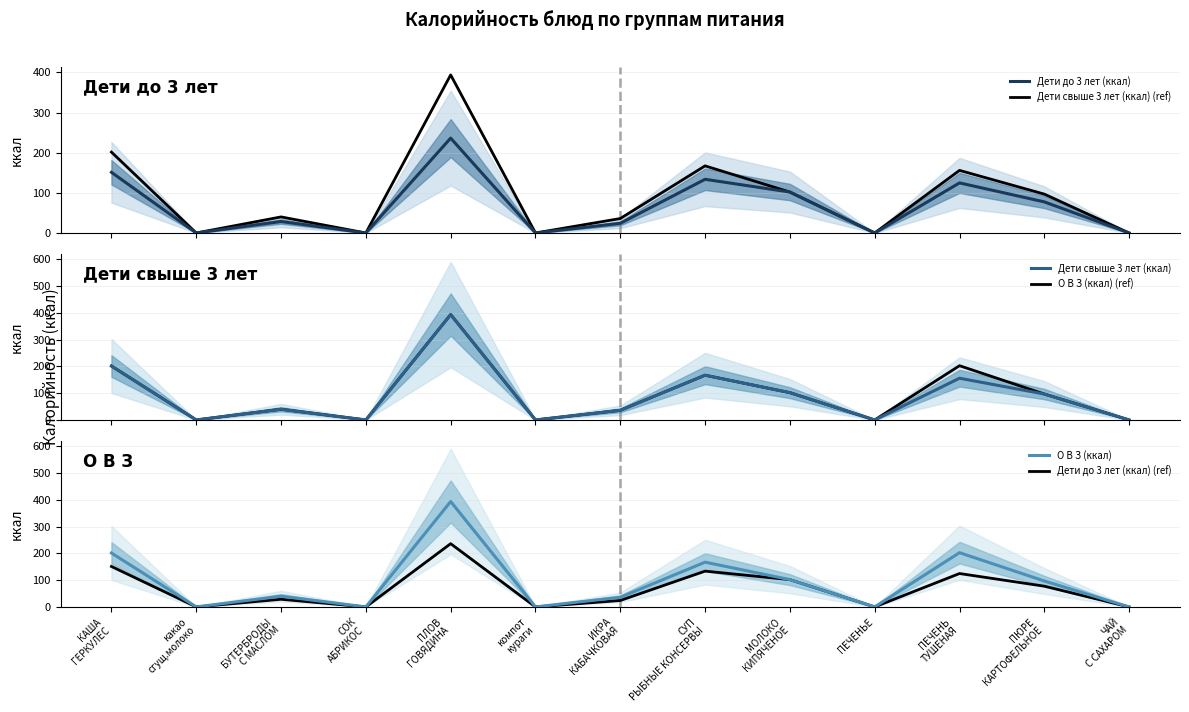

Which series changed the most between СОК
АБРИКОС and ПЕЧЕНЬЕ?

Дети до 3 лет (ккал)